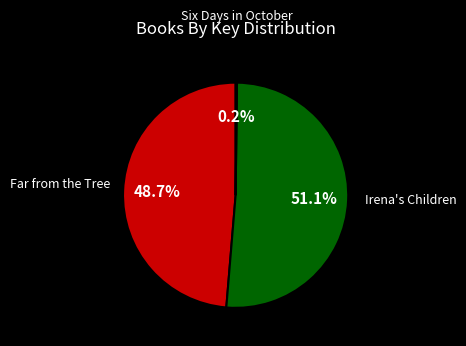

The Irena's Children slice represents 42% of the pie. True or false?

False